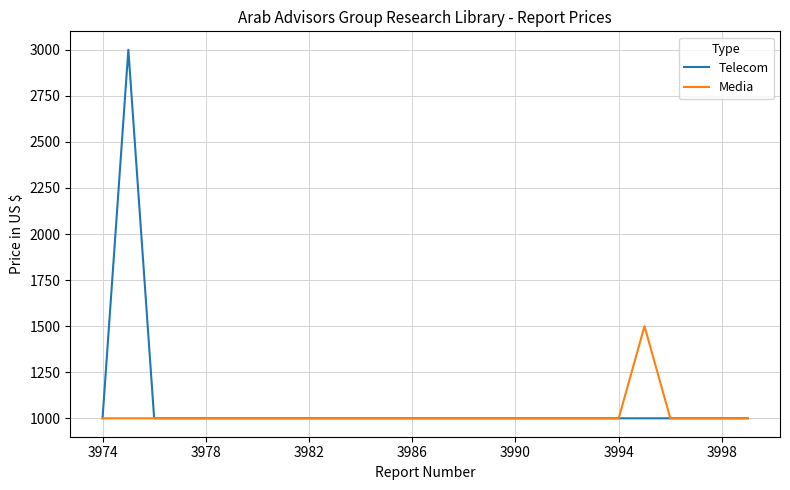

What is the maximum value for Telecom?

3000